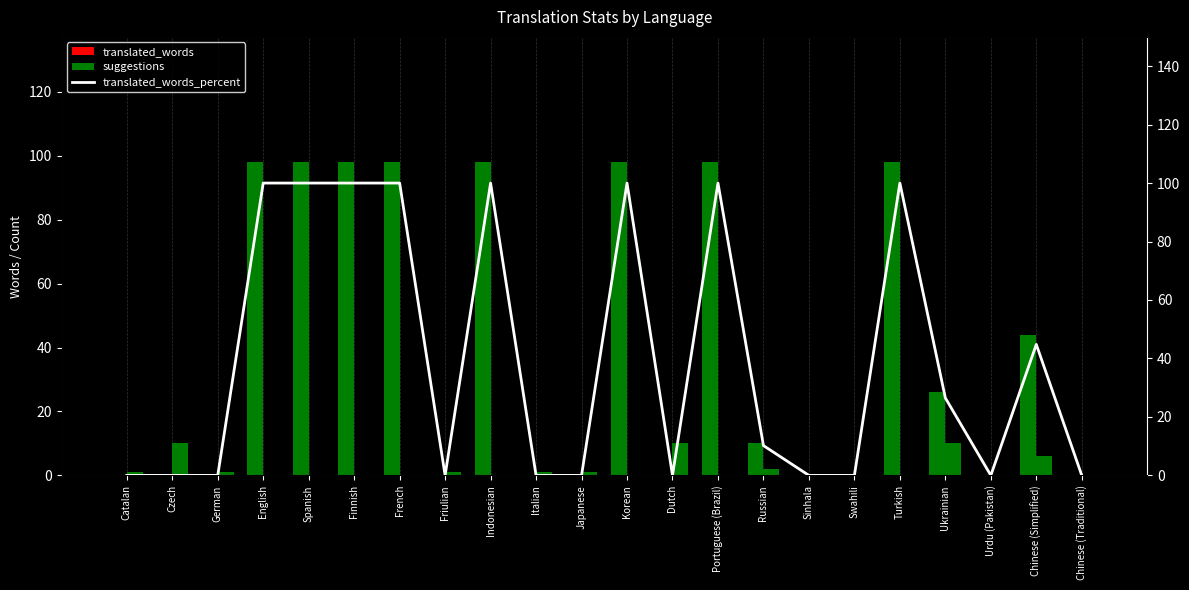

What position from the right is German?

20